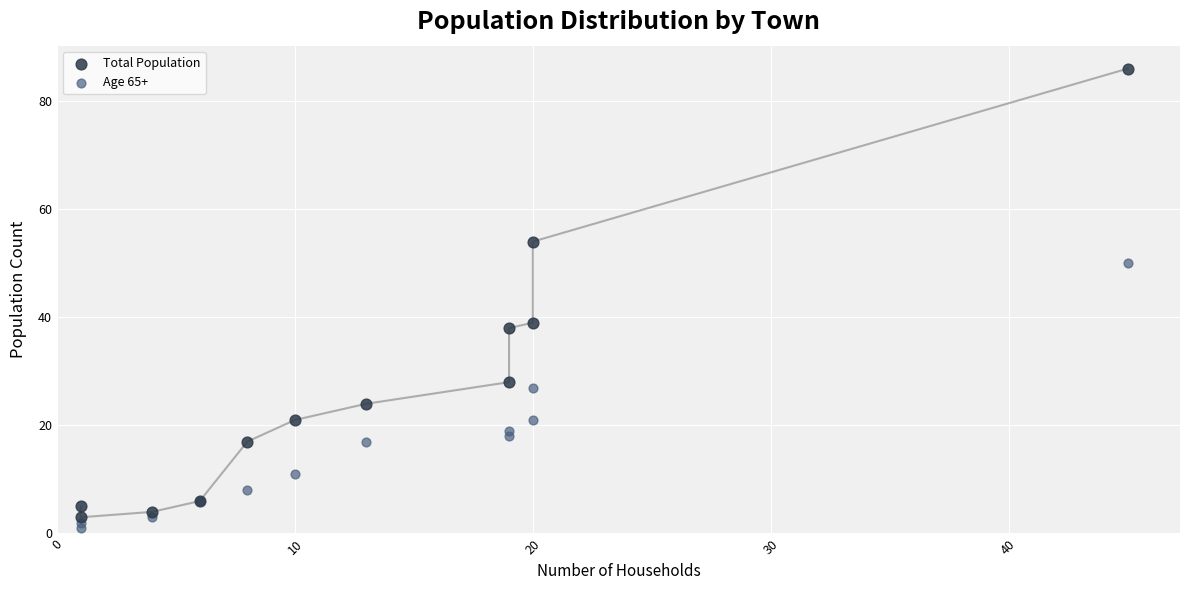

What are all the series names shown in the legend?

Total Population, Age 65+